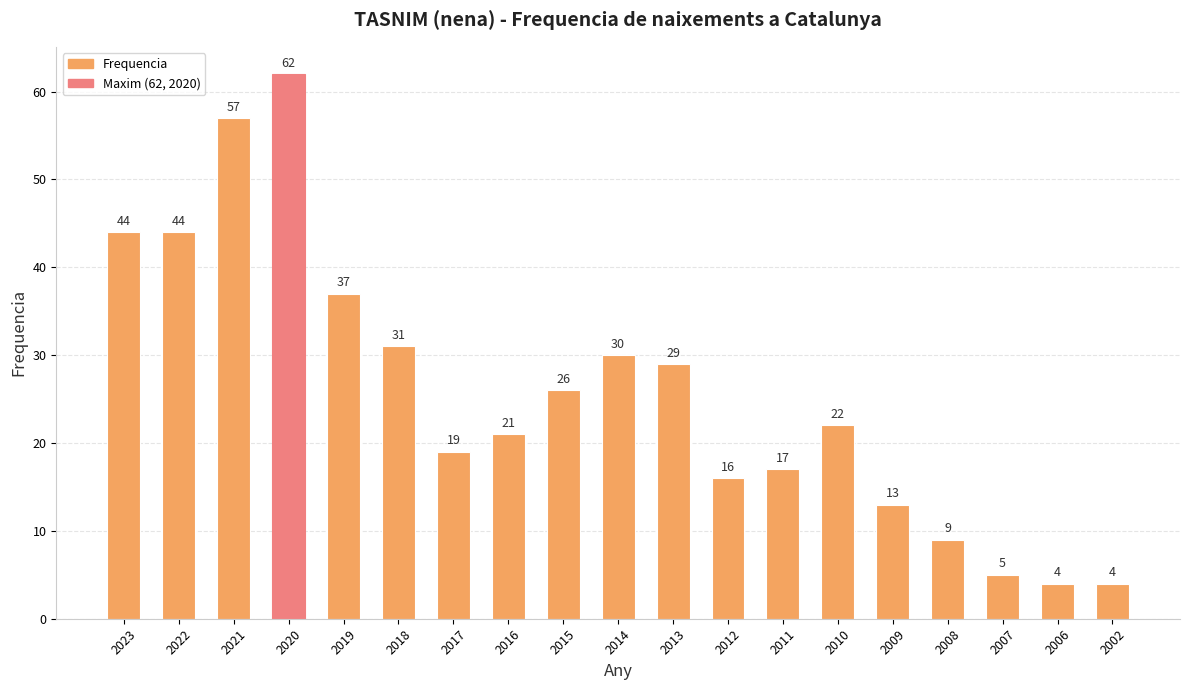

Does the chart contain stacked bars?

No